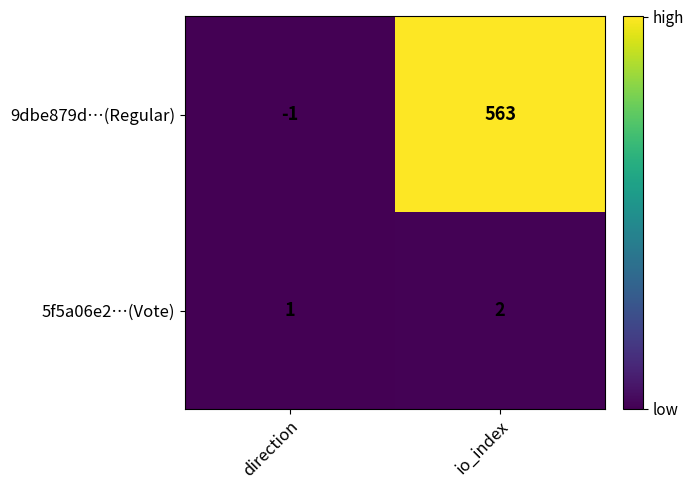

Which series changed the most between direction and io_index?

9dbe879d…(Regular)